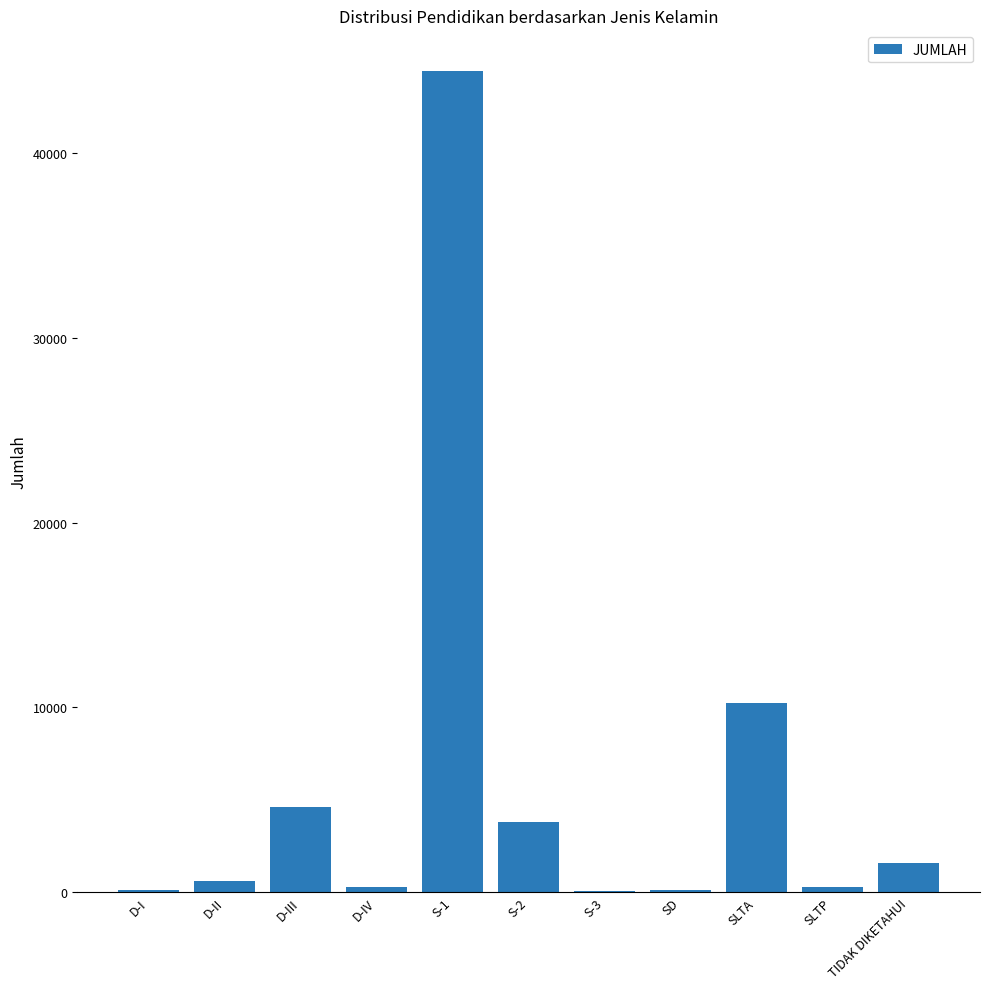

Which label corresponds to the largest value in the chart?

S-1